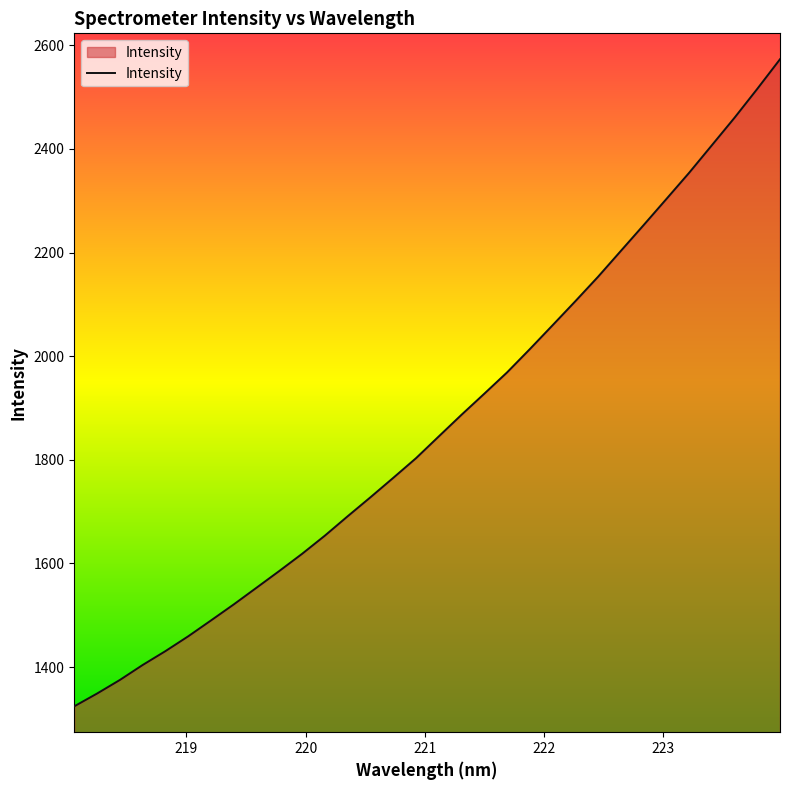

What is the difference between the maximum and minimum values?

1248.8